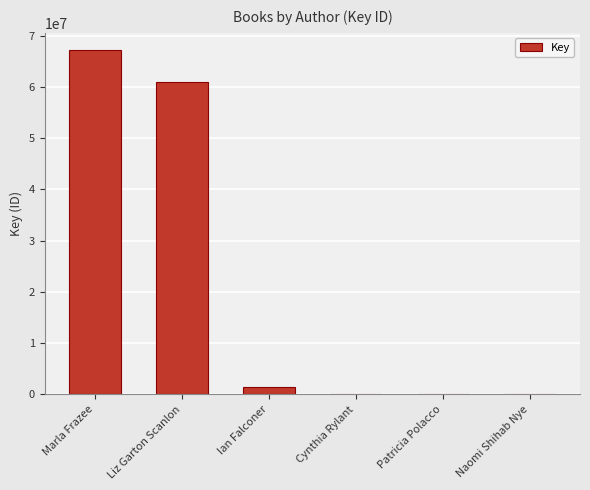

Which category has the highest value across all series?

Marla Frazee